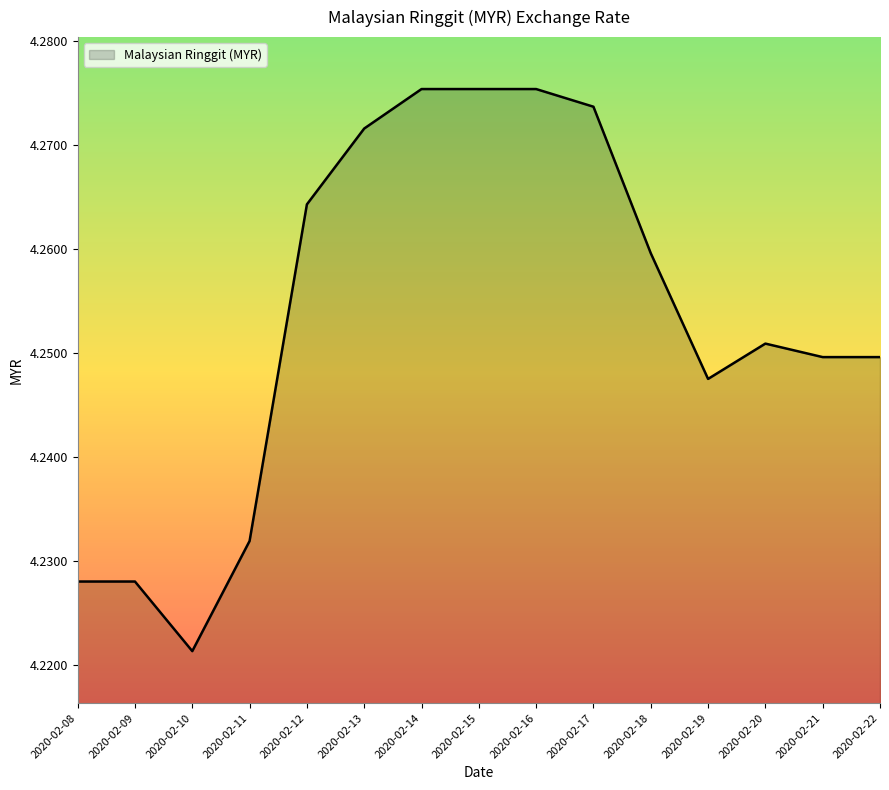

True or false: the data shows 6.1 at 2020-02-21.

False